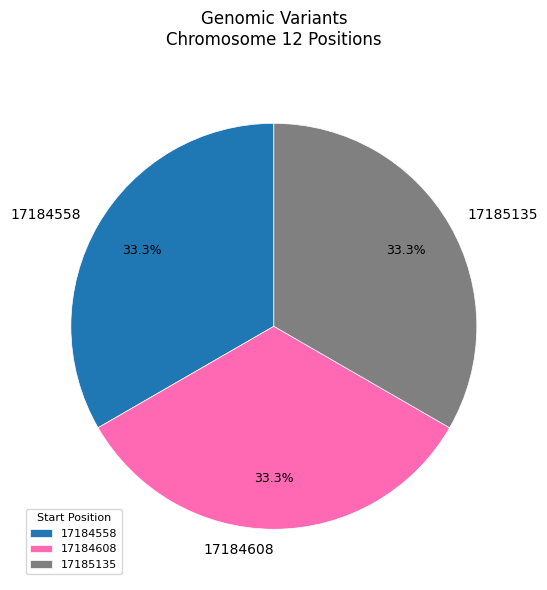

True or false: 17184558 accounts for 33% of the total.

True